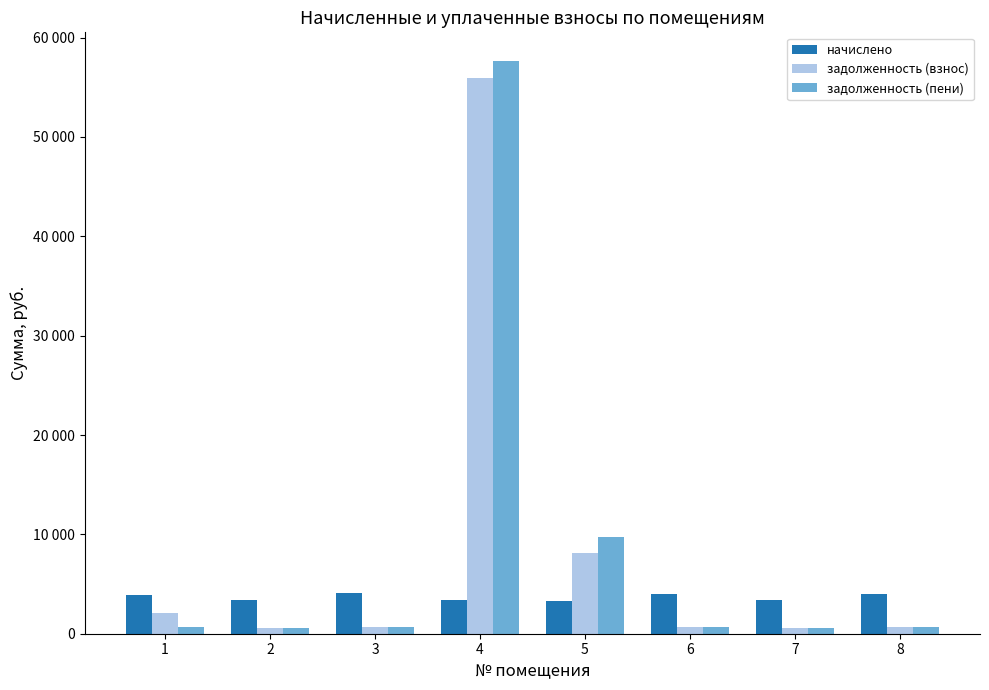

What are all the series names shown in the legend?

начислено, задолженность (взнос), задолженность (пени)